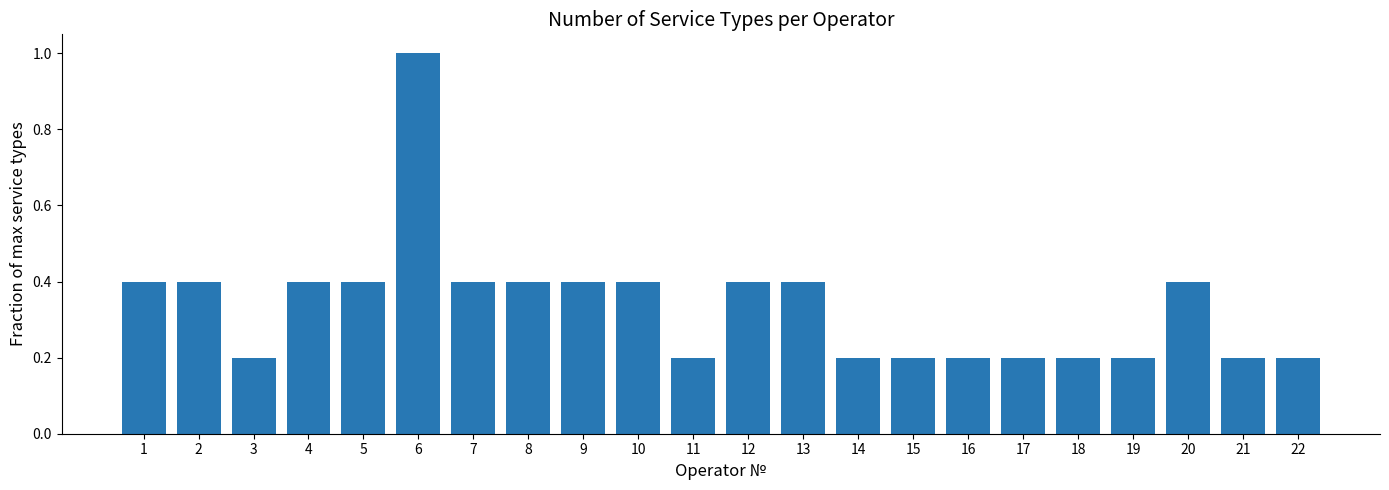

The value at 8 is 0.6. True or false?

False